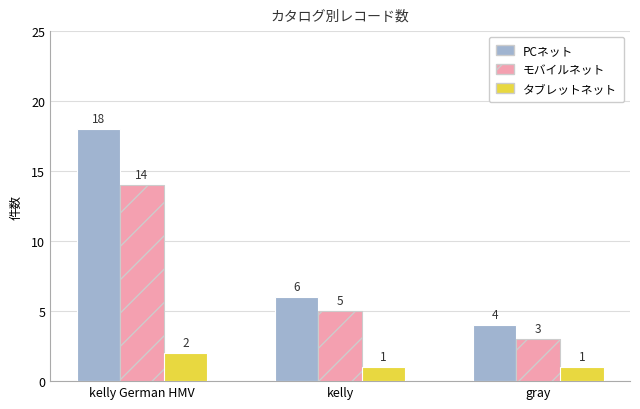

What is the maximum value shown in the chart?

18